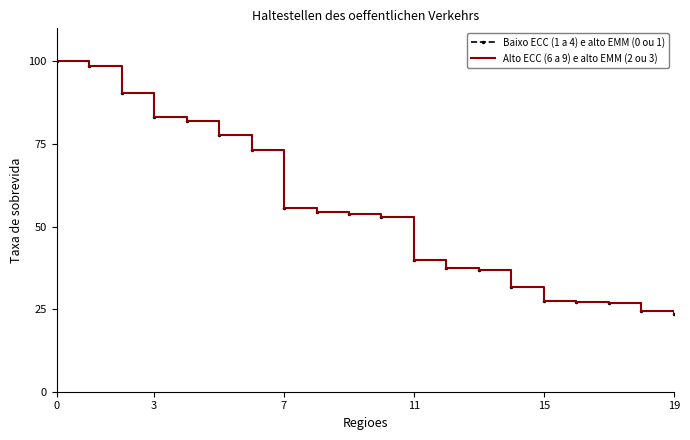

What is the difference between the second highest and second lowest values in the Alto ECC (6 a 9) e alto EMM (2 ou 3) series?

74.3